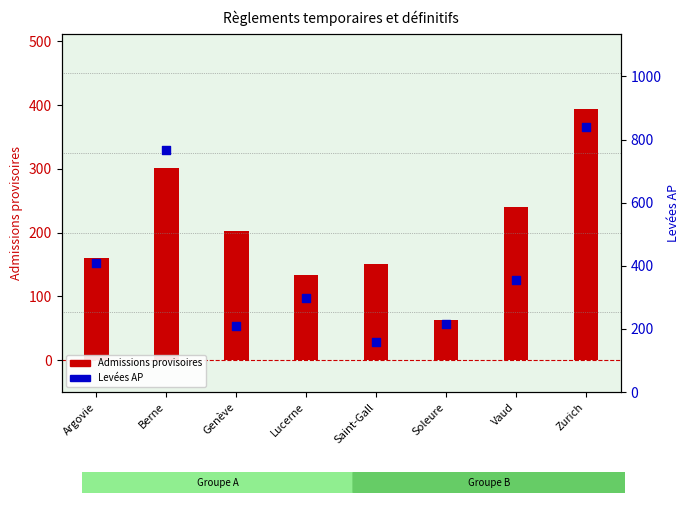

Which series has the largest total across all categories?

Levées AP